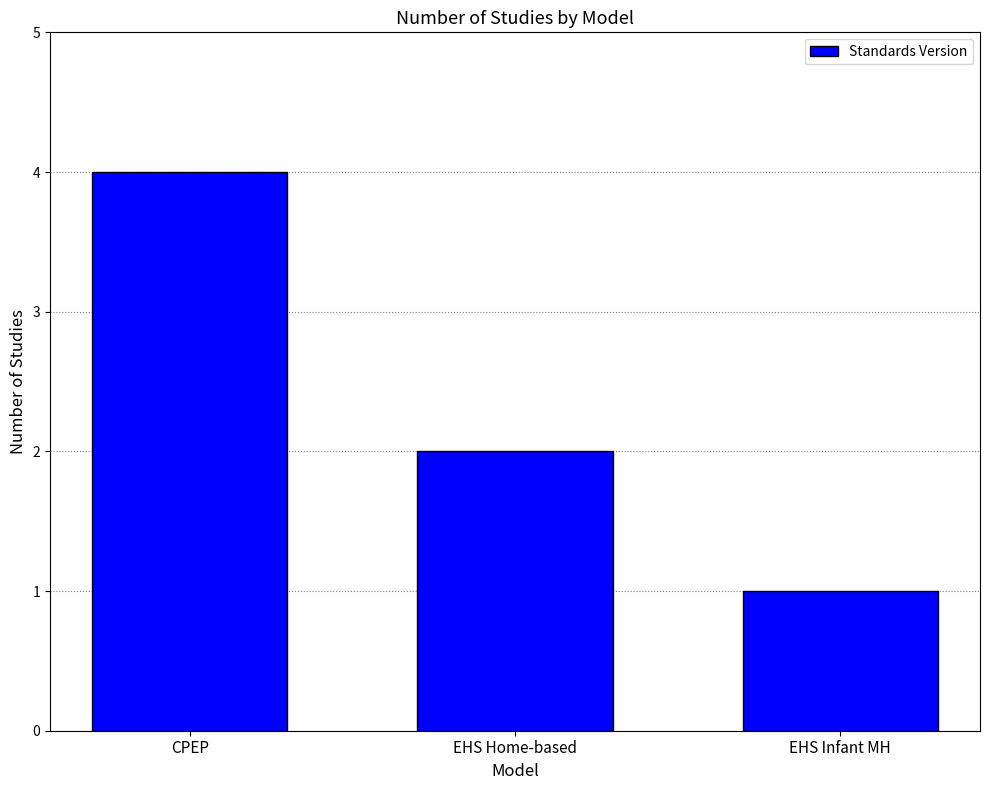

How many values are below 2?

1